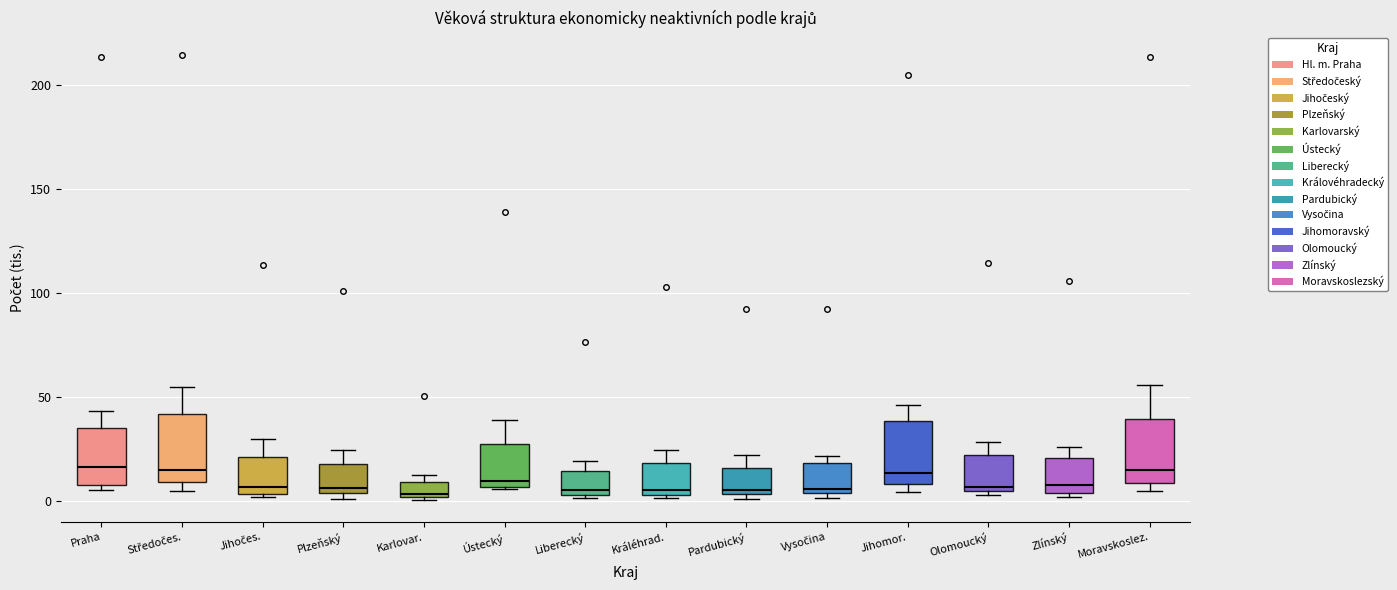

Where is the lower edge of the box for Pardubický on the y-axis? The values are not printed on the chart, so give them approximately, as read against the axis.

5